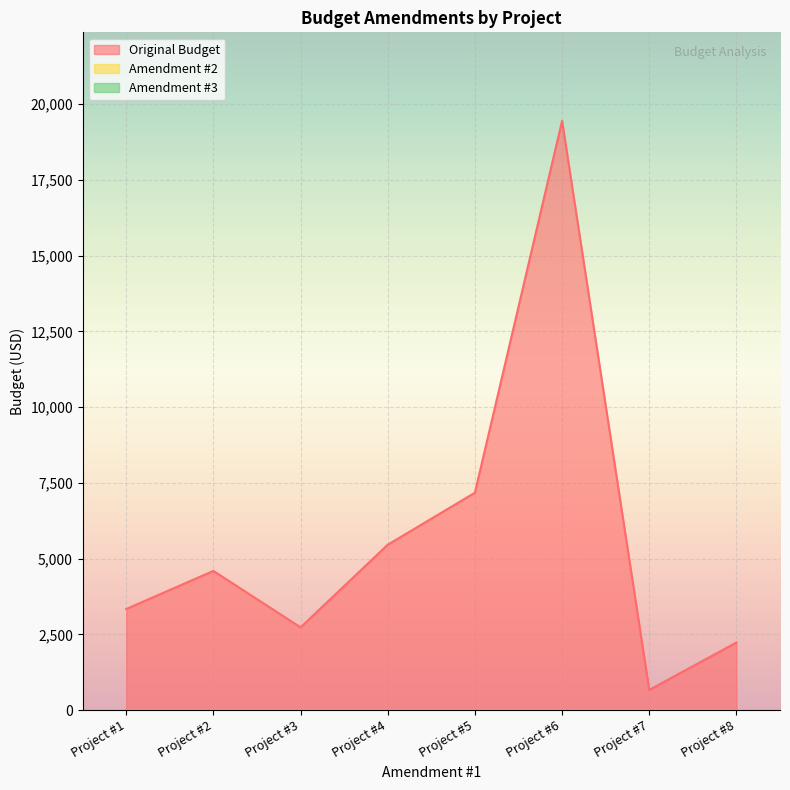

Does the chart display data point markers on the line(s)?

No